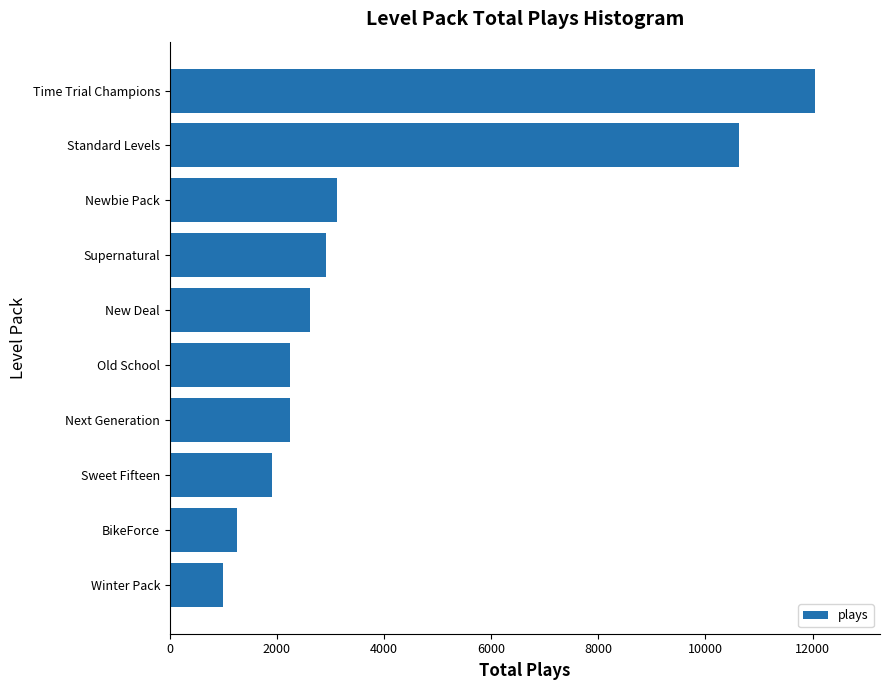

What is the sum of all values?

39983